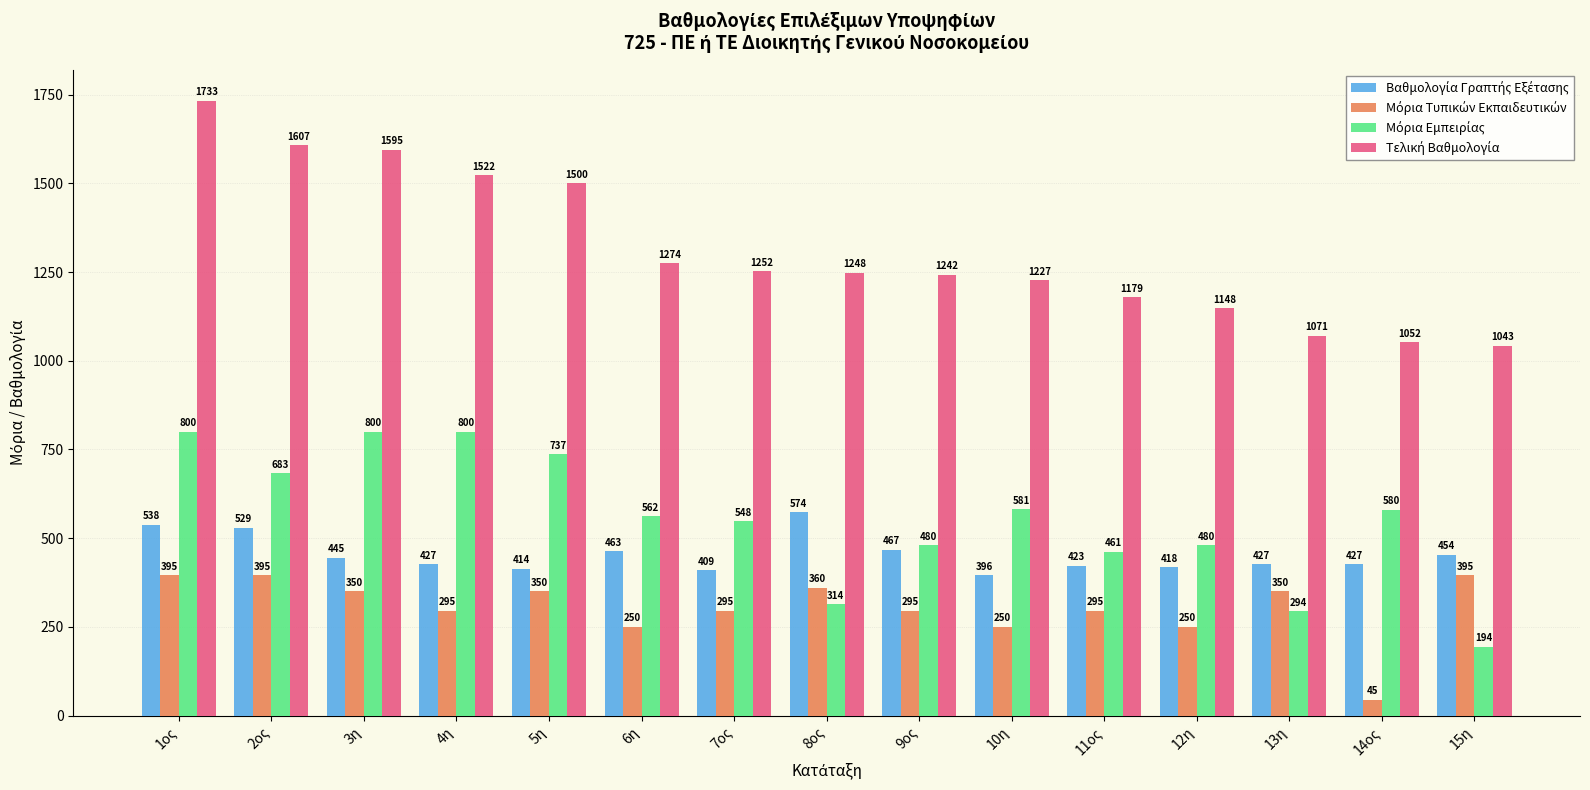

Which category has the highest value across all series?

1ος